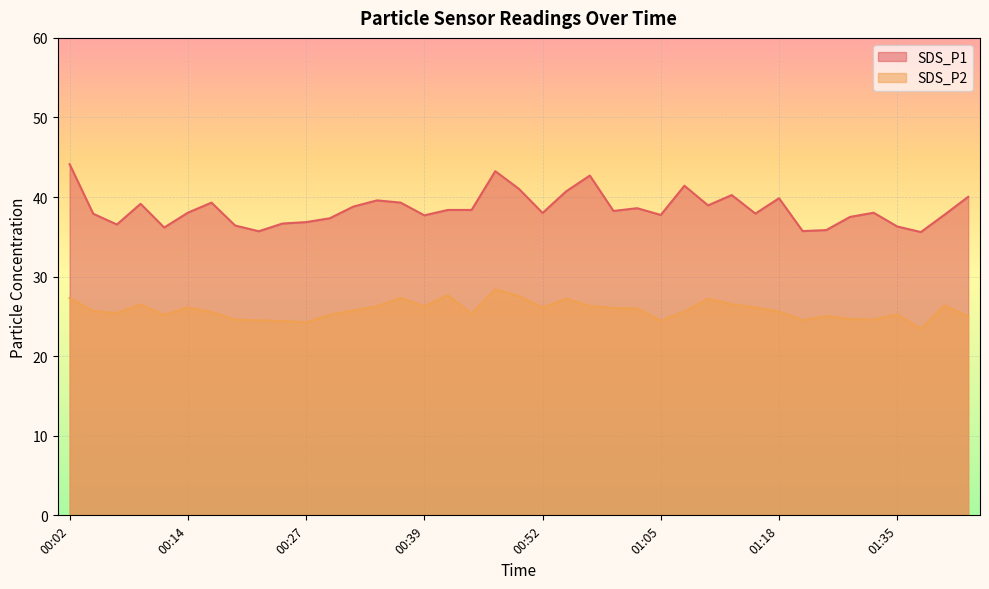

How many interior local peaks does the SDS_P1 series have?

10